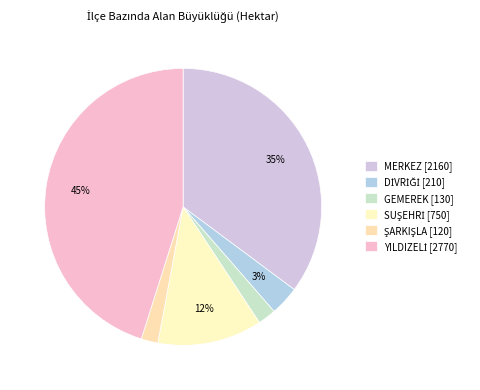

Is the sum of MERKEZ and GEMEREK greater than half?

No